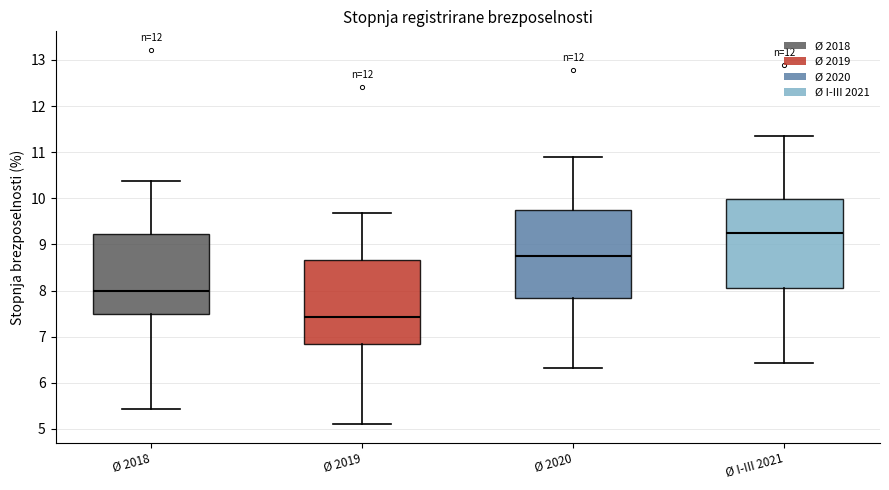

Reading left to right, read every box against the y-axis: the position of its median line, the range the box covers, and the ends of its whiskers. The values are not printed on the chart, so give them approximately, as read against the axis.

Ø 2018: median 8.0, box 7.5 to 9.2, whiskers 5.4 to 10.4
Ø 2019: median 7.4, box 6.9 to 8.7, whiskers 5.1 to 9.7
Ø 2020: median 8.7, box 7.8 to 9.7, whiskers 6.3 to 10.9
Ø I-III 2021: median 9.3, box 8.1 to 10.0, whiskers 6.4 to 11.4